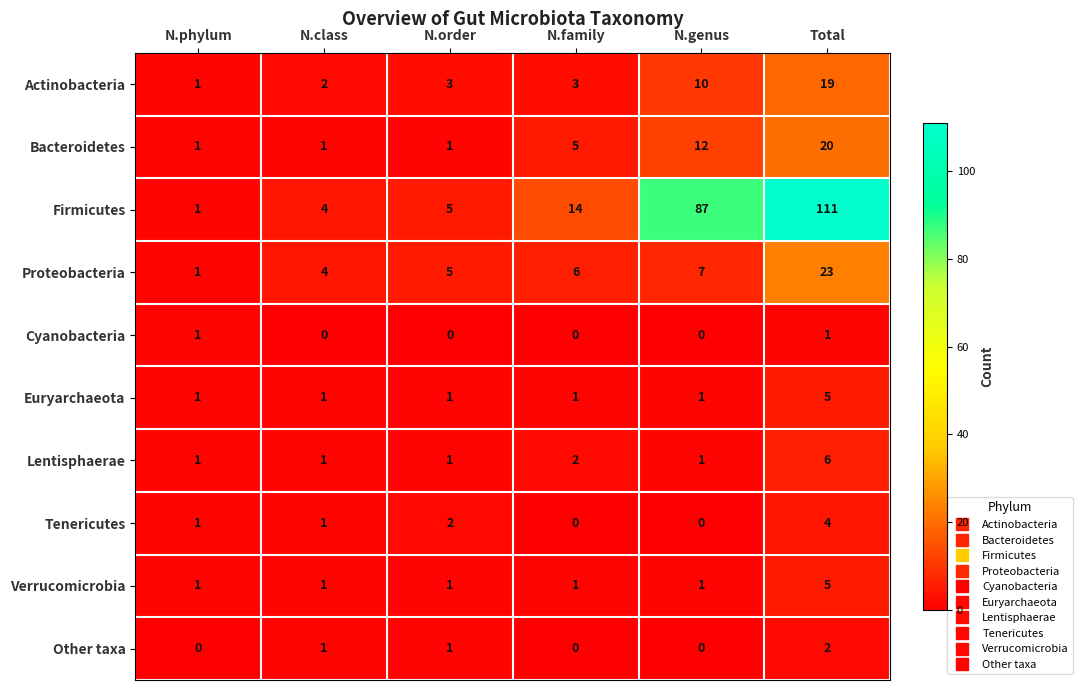

The value of Verrucomicrobia at N.genus is 1. True or false?

True